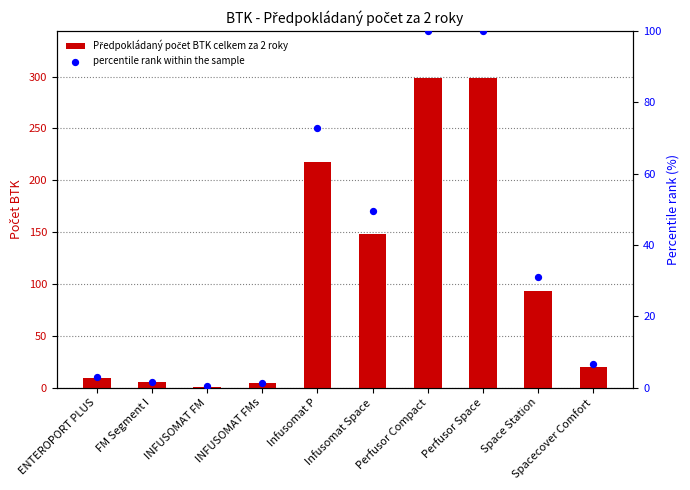

What is the total value across all series at Infusomat Space?

197.5